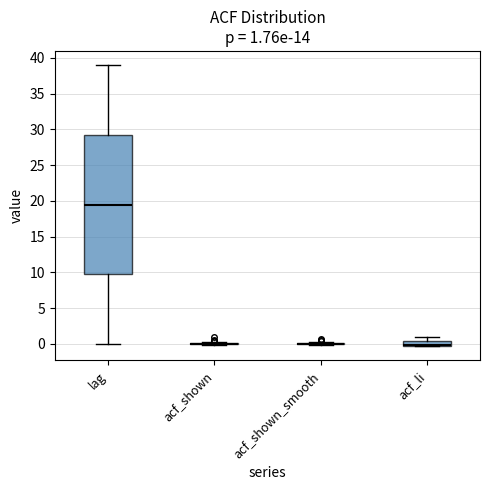

Which box is the tallest, from its lower edge to its upper edge?

lag